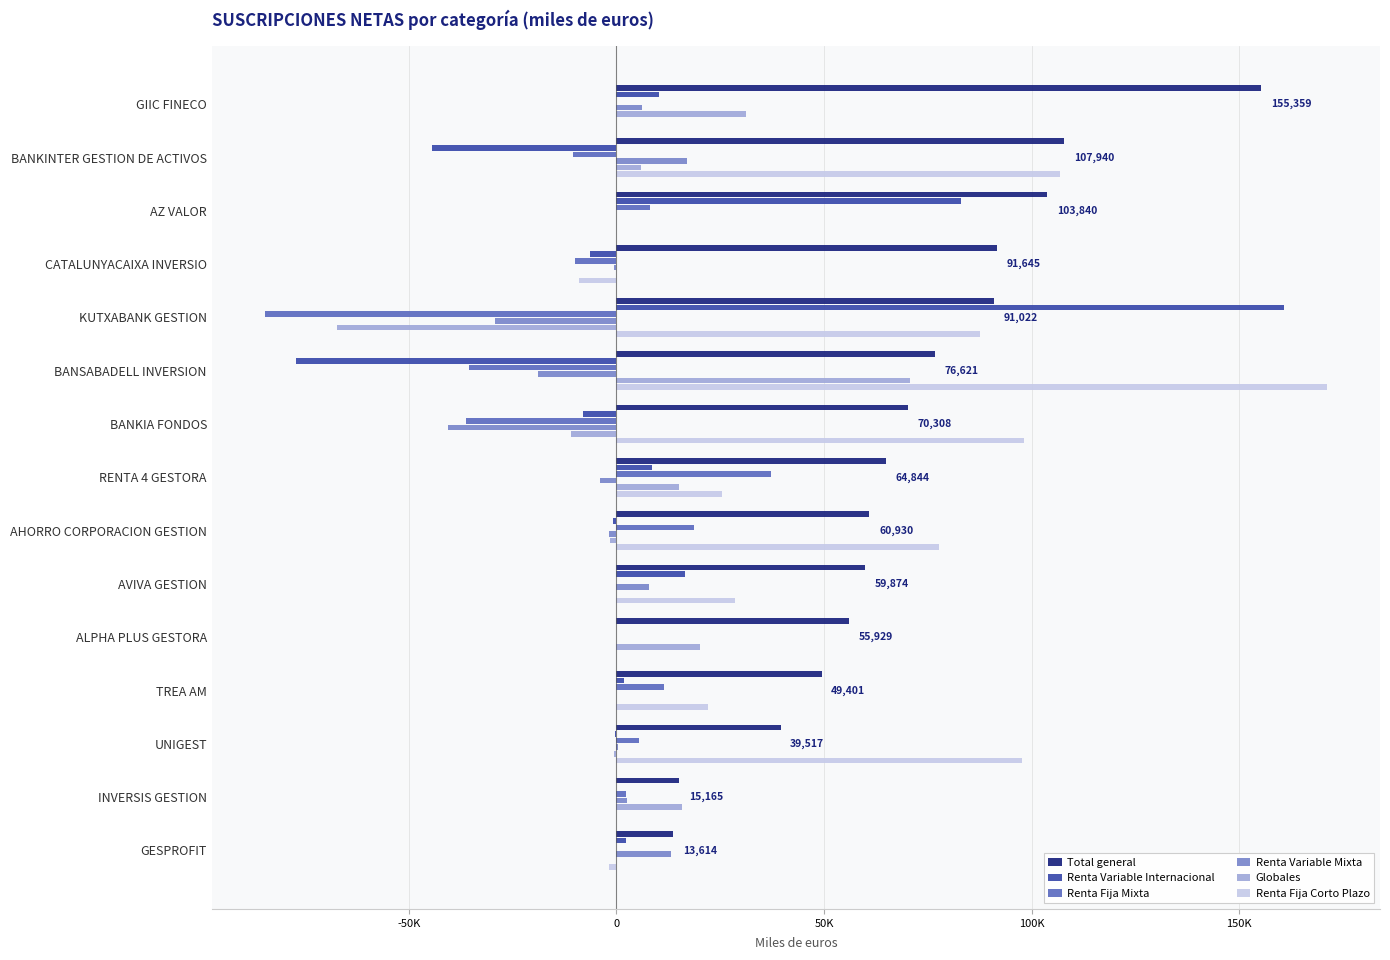

What is the sum of all Renta Variable Mixta values?

-48013